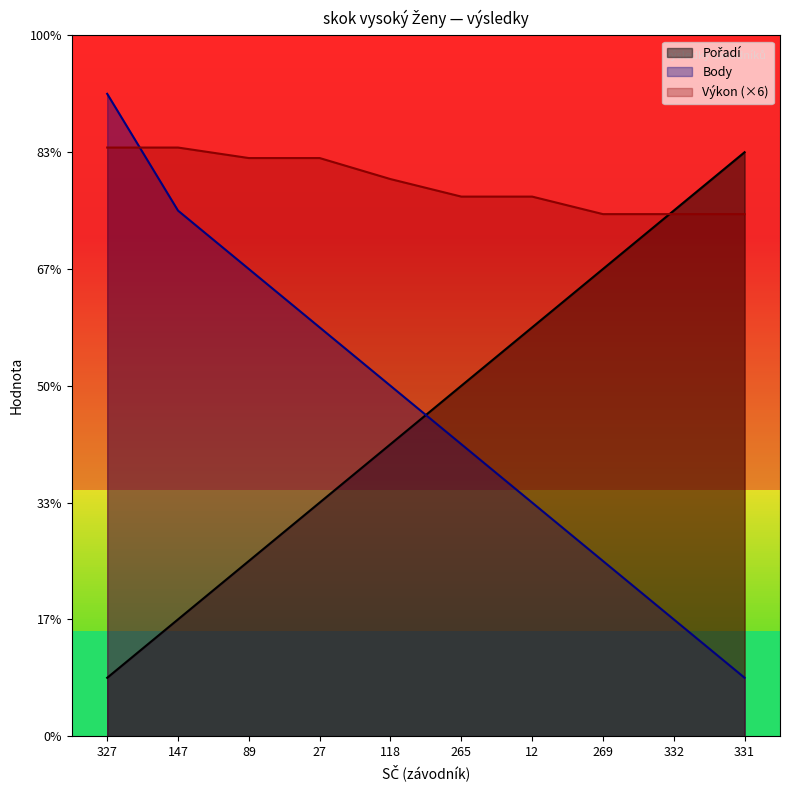

After their last crossing, which series has the higher values: Body or Pořadí?

Pořadí